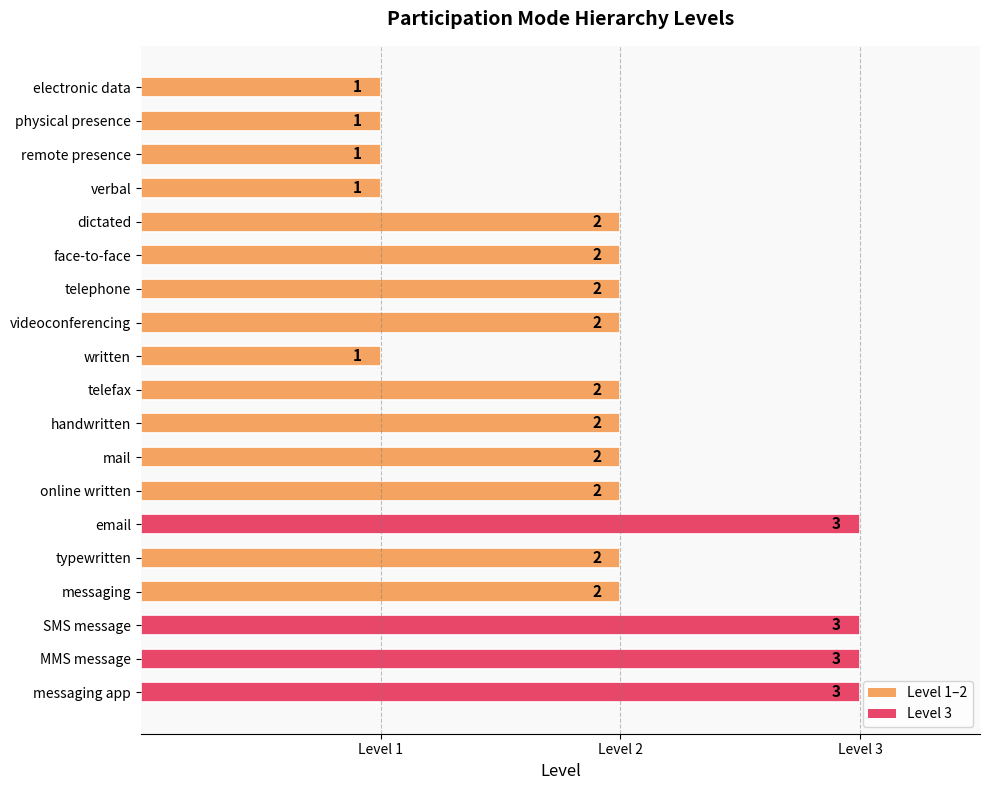

What is the sum of all values?

37